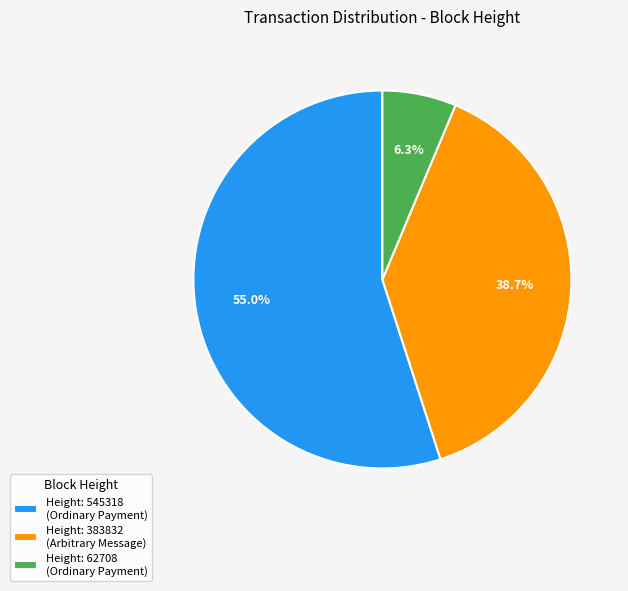

Between Height: 383832 (Arbitrary Message) and Height: 62708 (Ordinary Payment), which is larger?

Height: 383832 (Arbitrary Message)